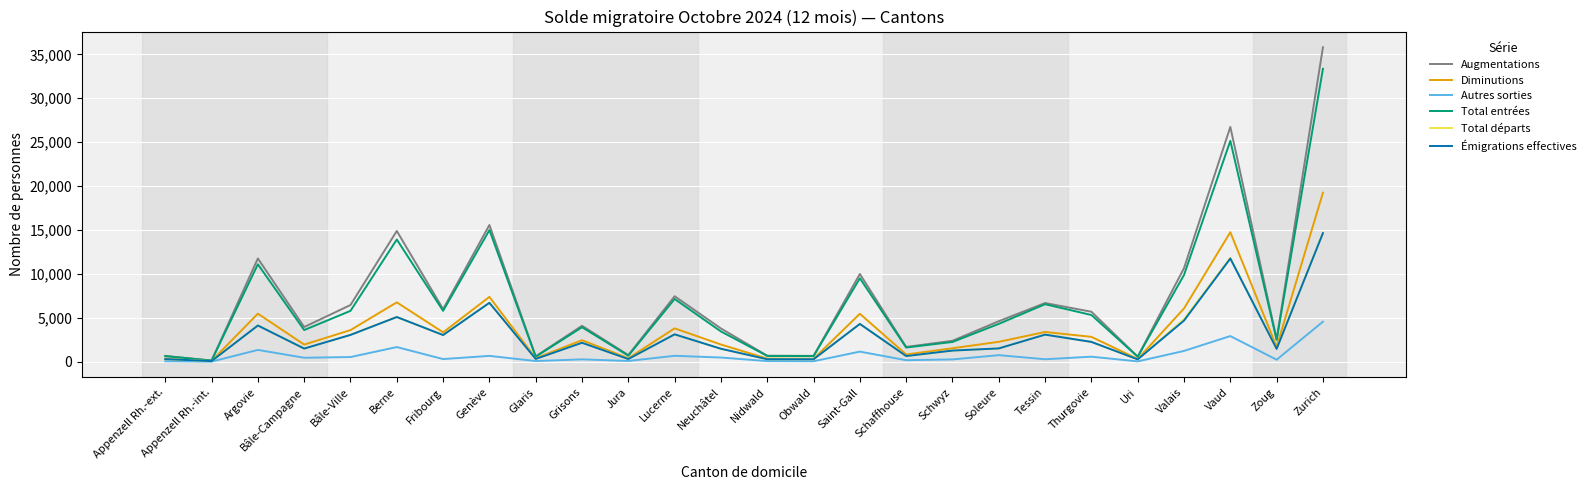

What is the minimum value for Émigrations effectives?

73